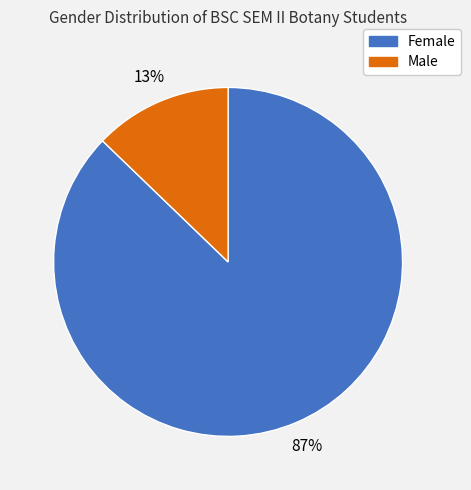

Rank the categories by value from lowest to highest.

Male, Female